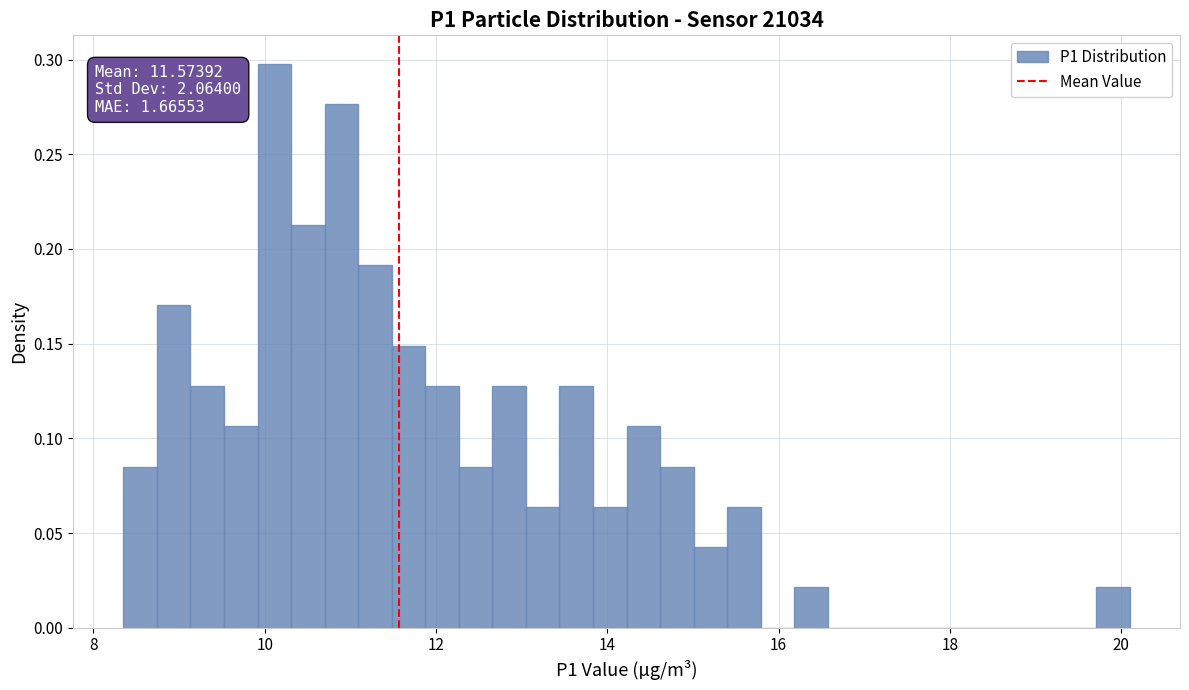

Around what value on the x-axis is the tallest bar? Give the approximate position of its centre, as read against the axis.

10.2